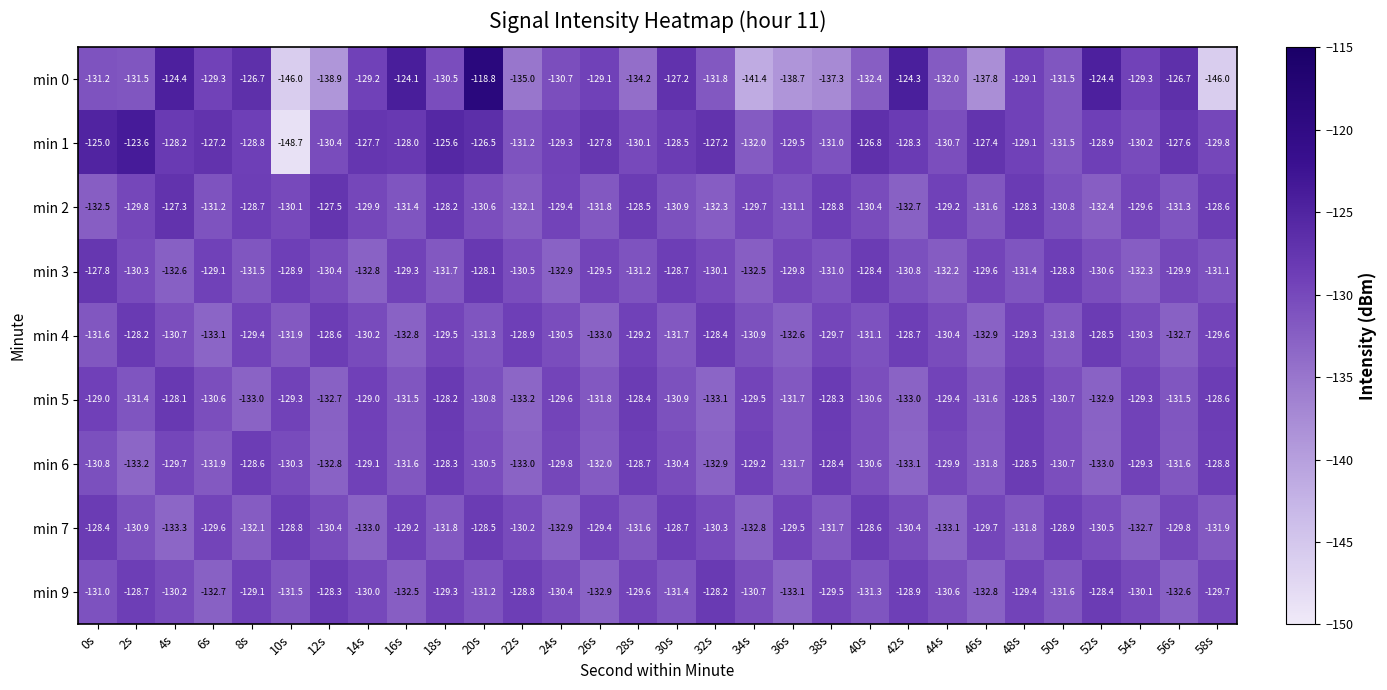

Count the number of data series in this chart.

9